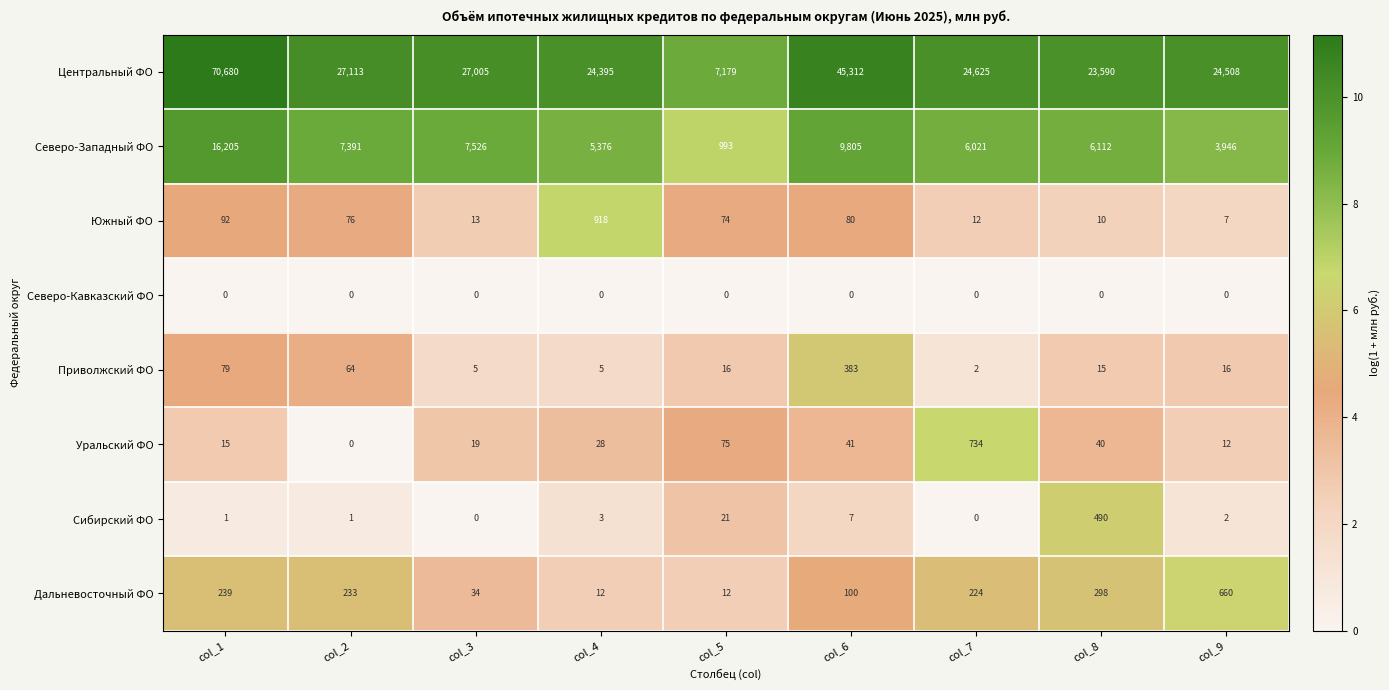

How many data points in Сибирский ФО are less than 2?

4